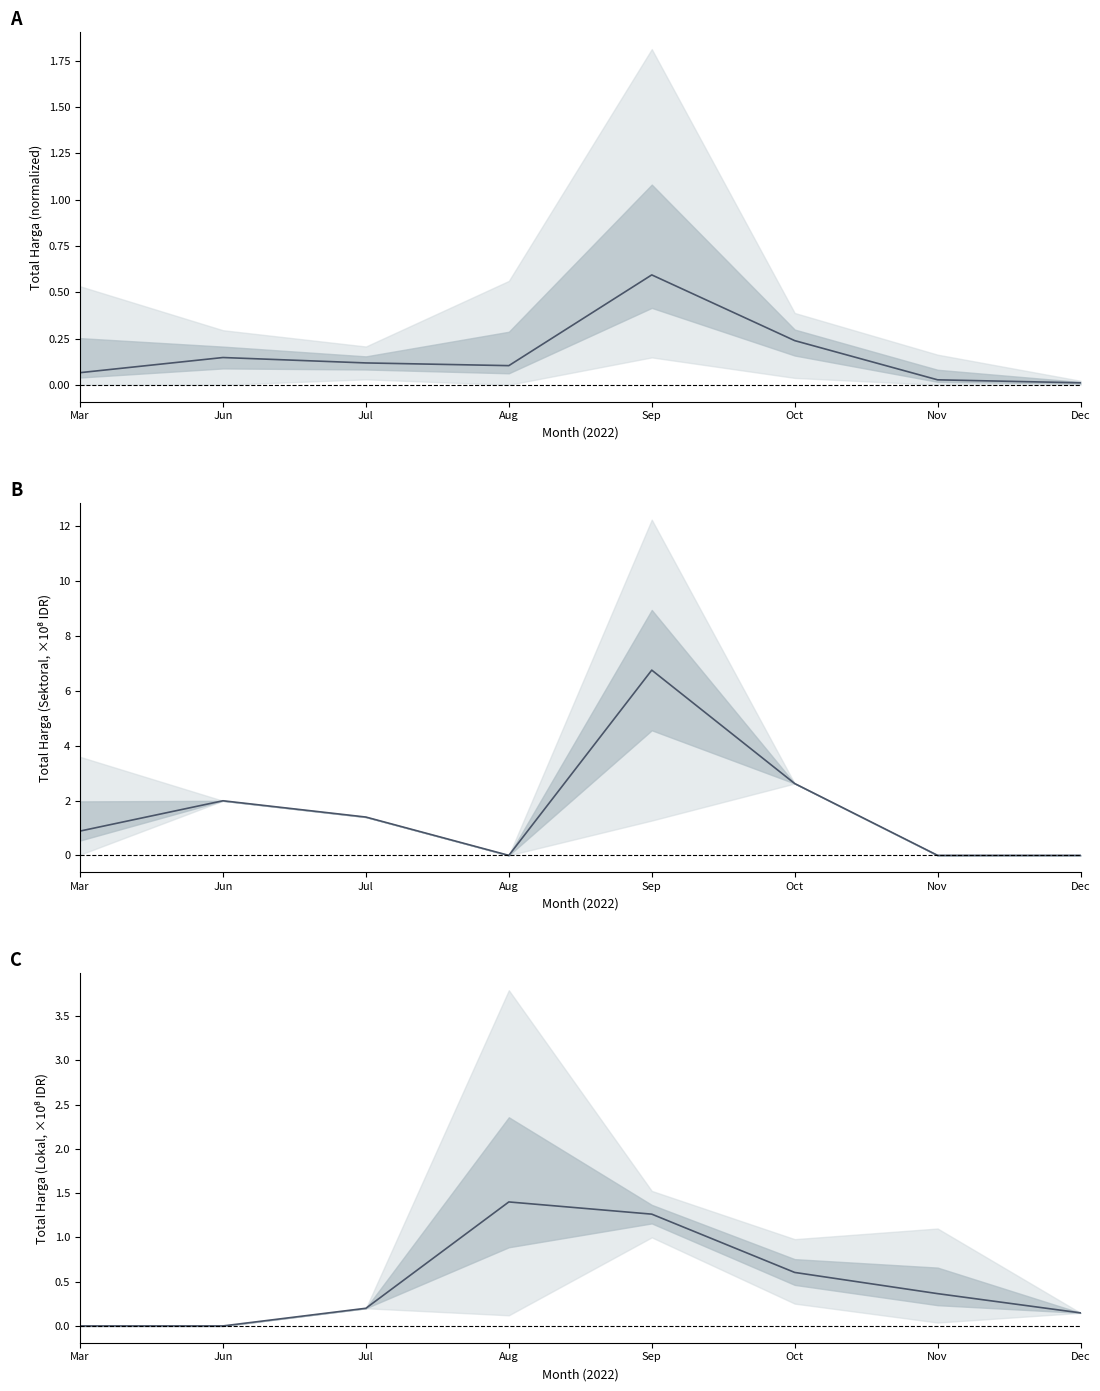

In Lokal, how many points are higher than both neighbors (excluding endpoints)?

1